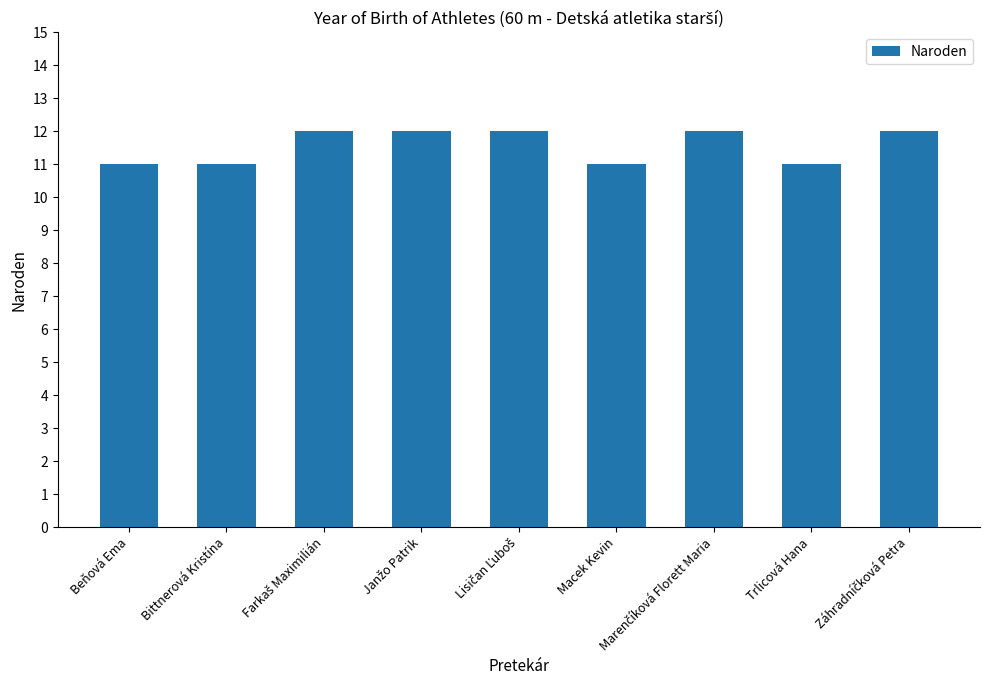

How many values are between 11 and 12?

9